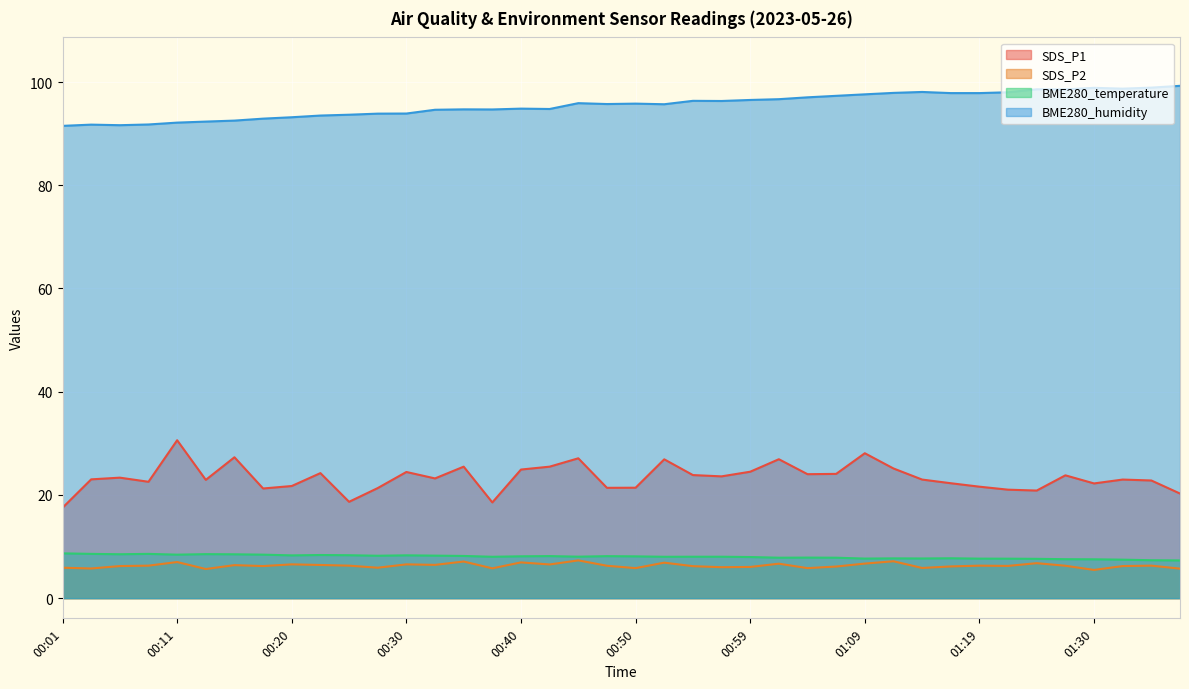

How many lines are shown in the chart?

4